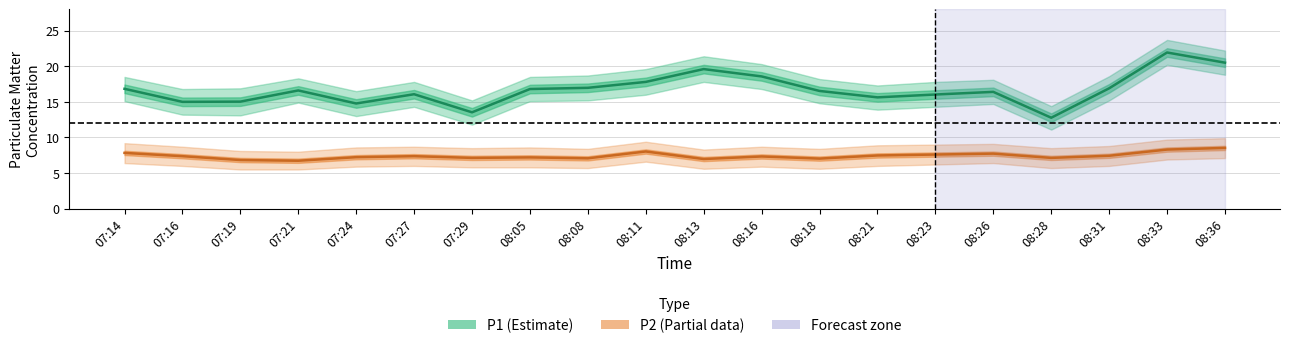

What position from the right is 08:05?

13